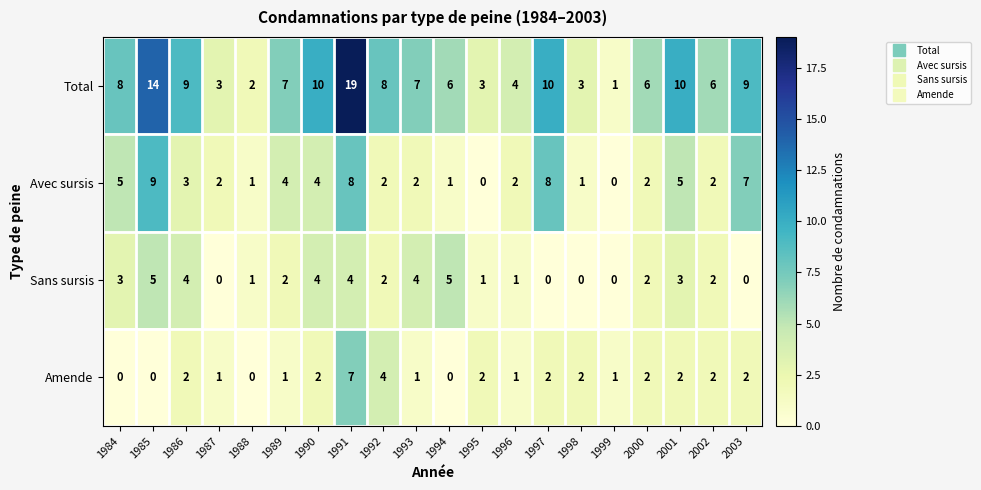

Count the Amende values in the range 1 to 2.

14